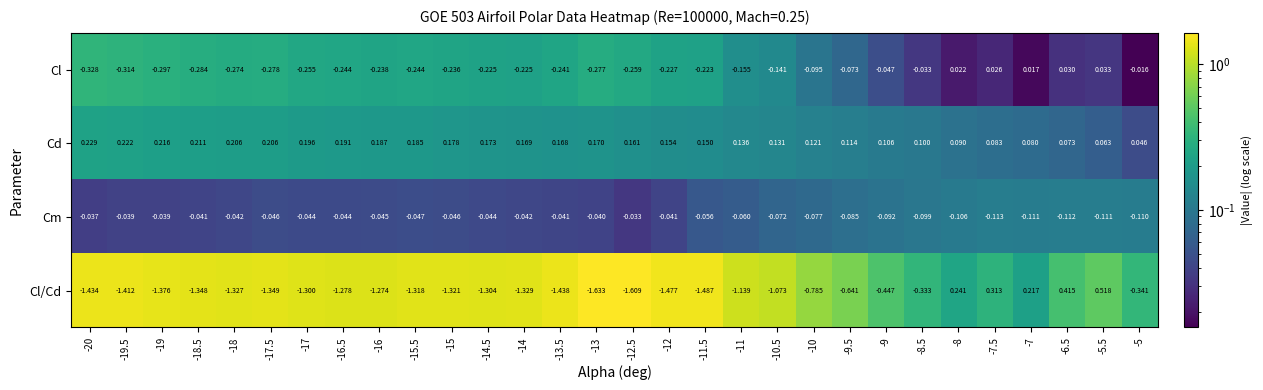

Between -17 and -10.5, which series saw the biggest shift?

Cl/Cd